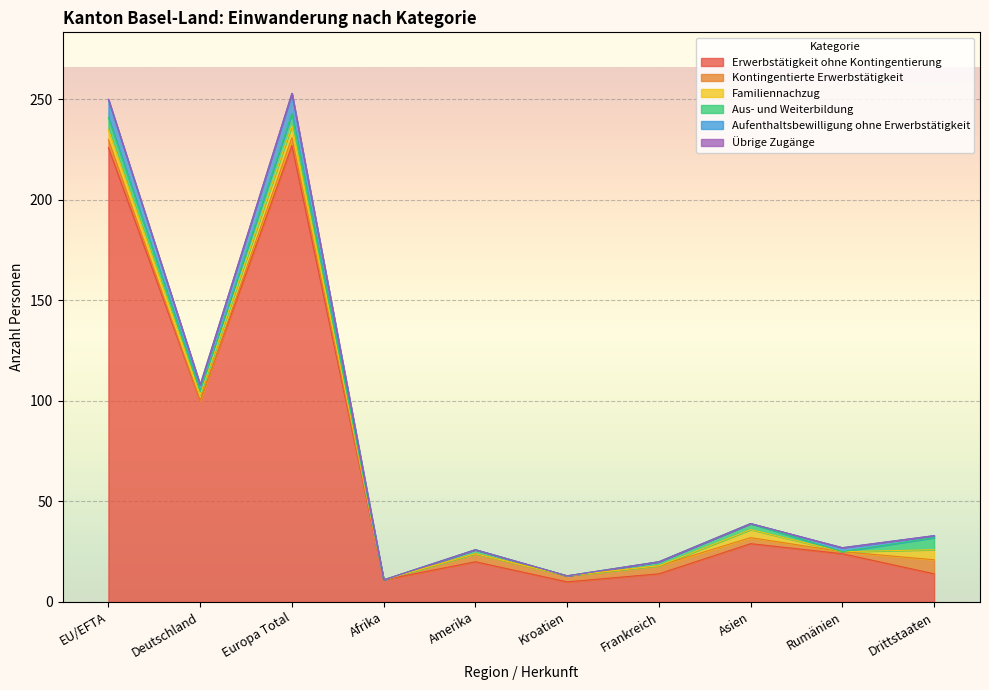

Reading left to right, list all the values displayed in this chart.

Erwerbstätigkeit ohne Kontingentierung: 226	100	227	11	20	10	14	29	24	14
Kontingentierte Erwerbstätigkeit: 4	0	4	0	4	3	4	3	1	7
Familiennachzug: 5	3	6	0	0	0	0	4	0	5
Aus- und Weiterbildung: 6	2	6	0	2	0	2	3	0	6
Aufenthaltsbewilligung ohne Erwerbstätigkeit: 9	3	10	0	0	0	0	0	2	1
Übrige Zugänge: 0	0	0	0	0	0	0	0	0	0